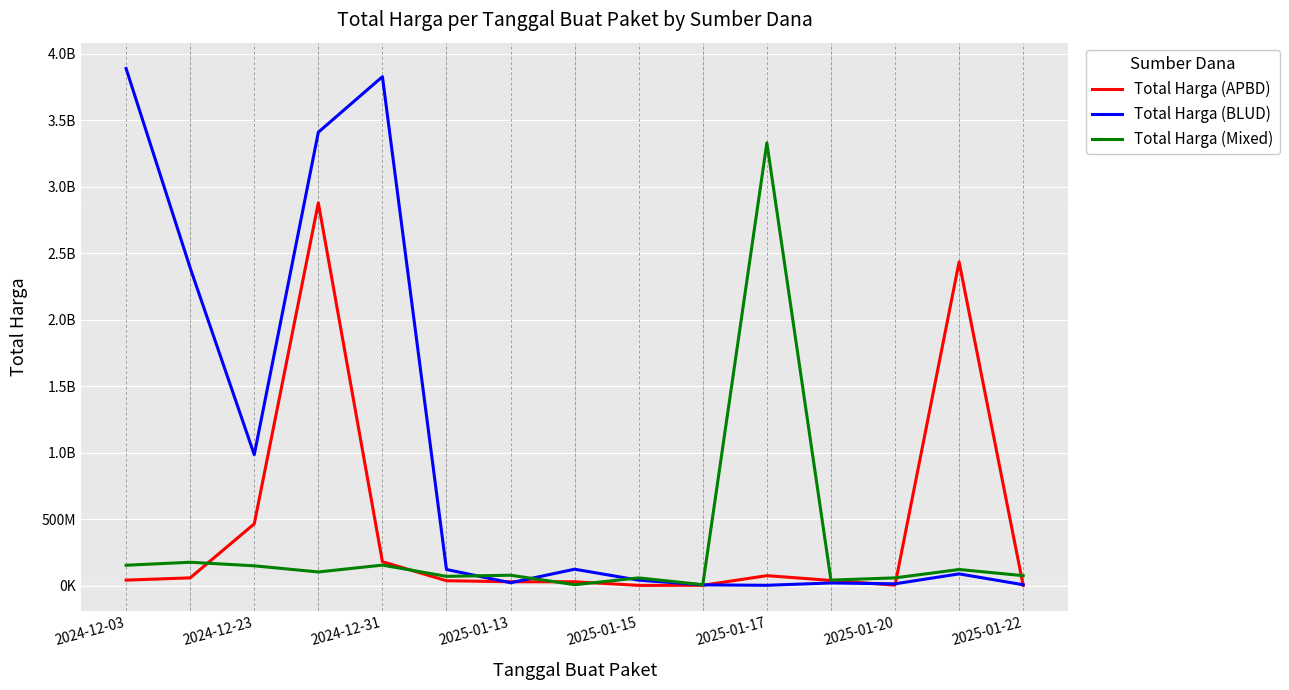

Does the chart display data point markers on the line(s)?

No